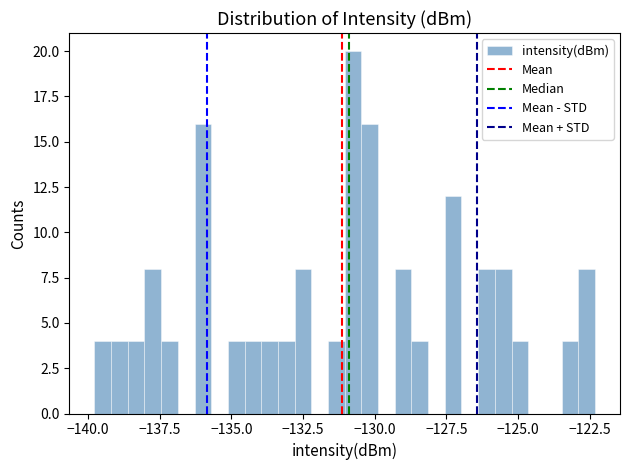

Around what value on the x-axis is the tallest bar? Give the approximate position of its centre, as read against the axis.

-131.0